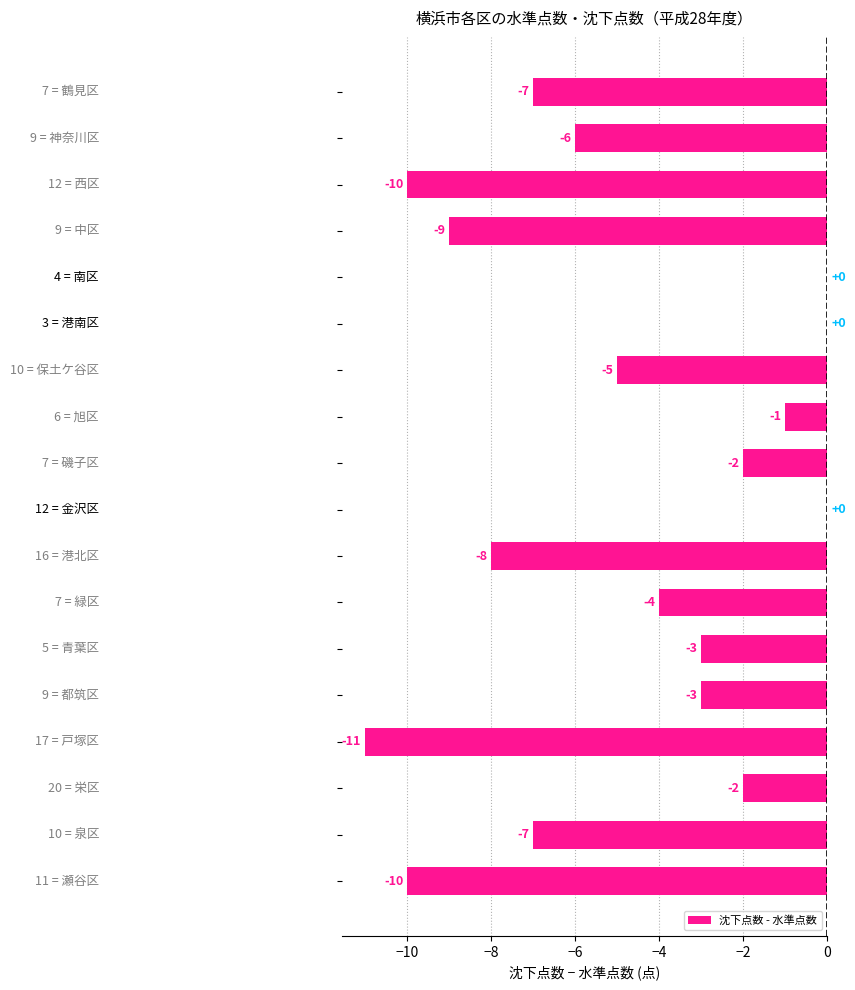

How many categories are shown in the chart?

18